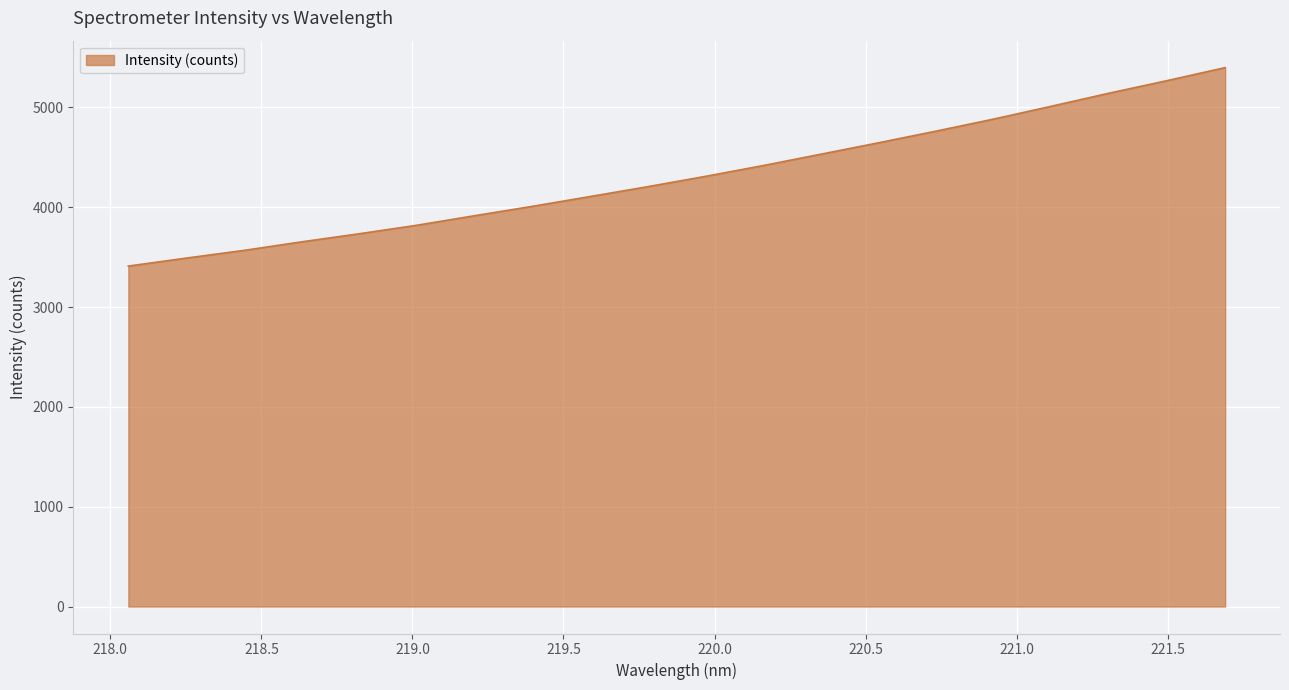

Reading left to right, transcribe all the data shown in this chart.

3410.8	3490.5	3567.8	3653.5	3734.8	3820.3	3915.8	4009.6	4107.9	4206.8	4310.2	4418.6	4532.4	4646.7	4764.0	4884.9	5013.7	5144.4	5269.4	5398.9